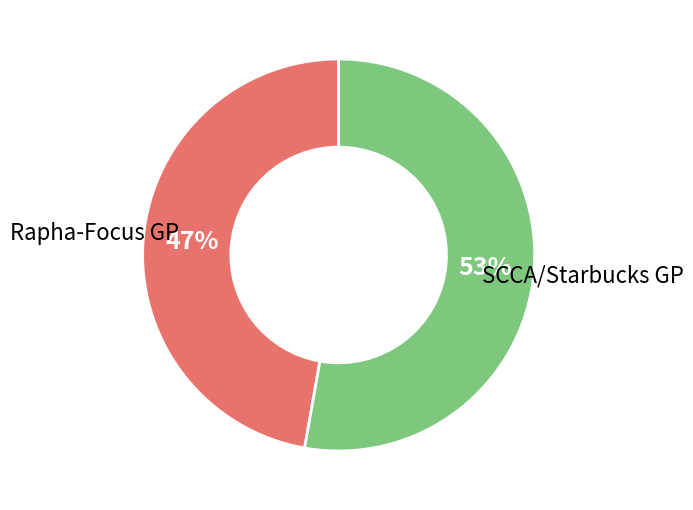

To the nearest percent, what is the difference between the largest and smallest slice percentages?

6%